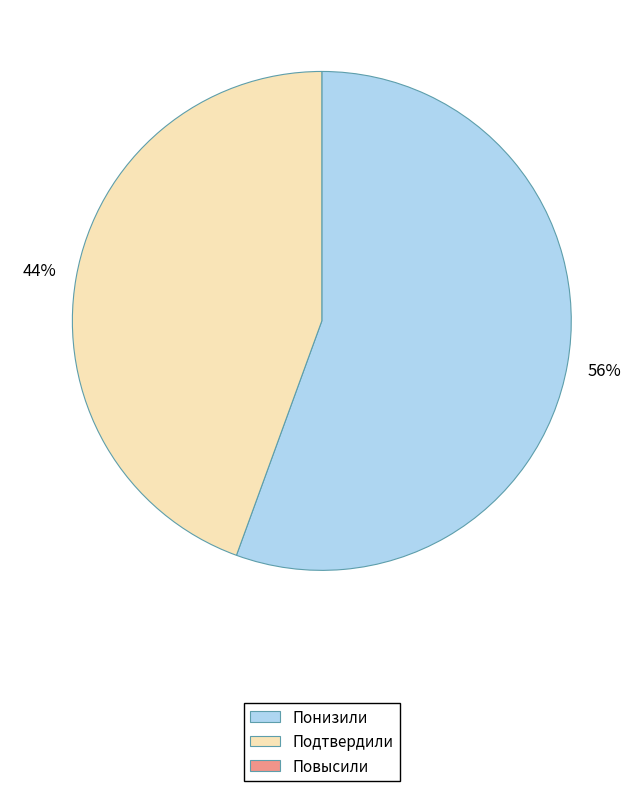

To the nearest percent, what is the average slice percentage?

50%